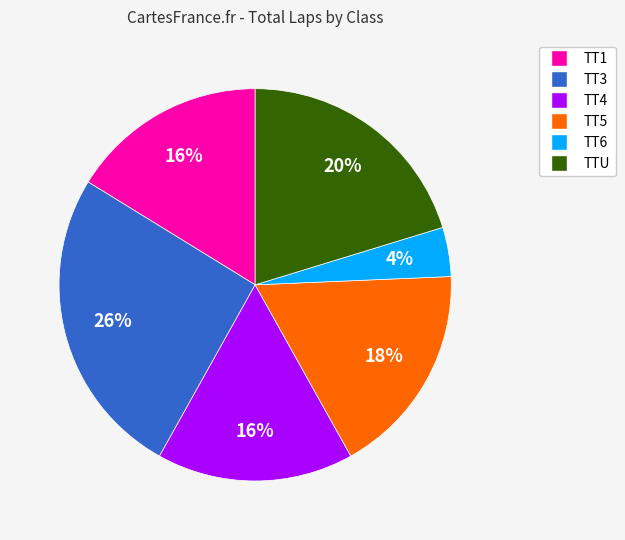

To the nearest percent, what is the average slice percentage?

17%